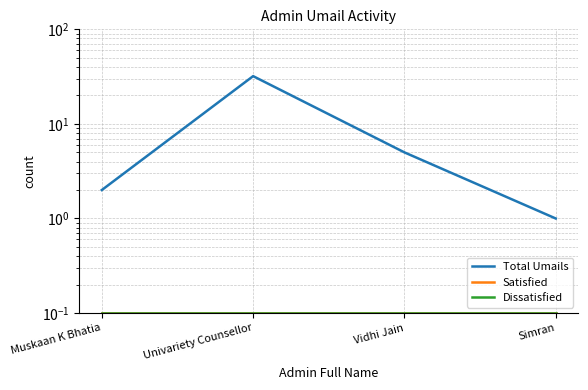

What is the difference between the maximum and minimum values in the Total Umails series?

31.0